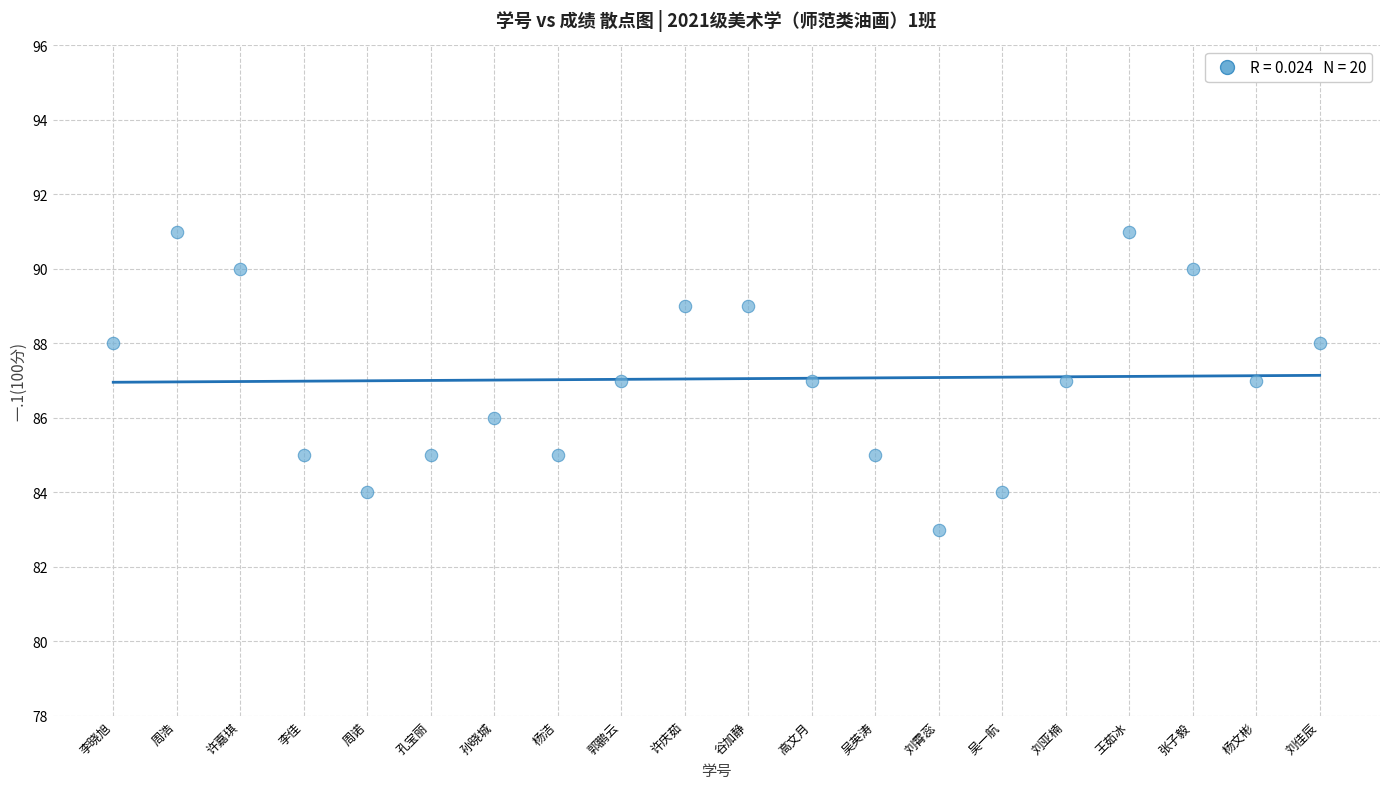

What is the range of Y values (max minus min)?

8